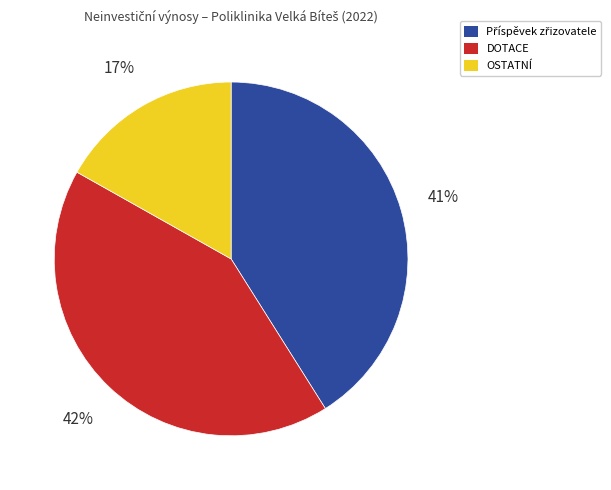

To the nearest percent, what portion does DOTACE represent?

42%